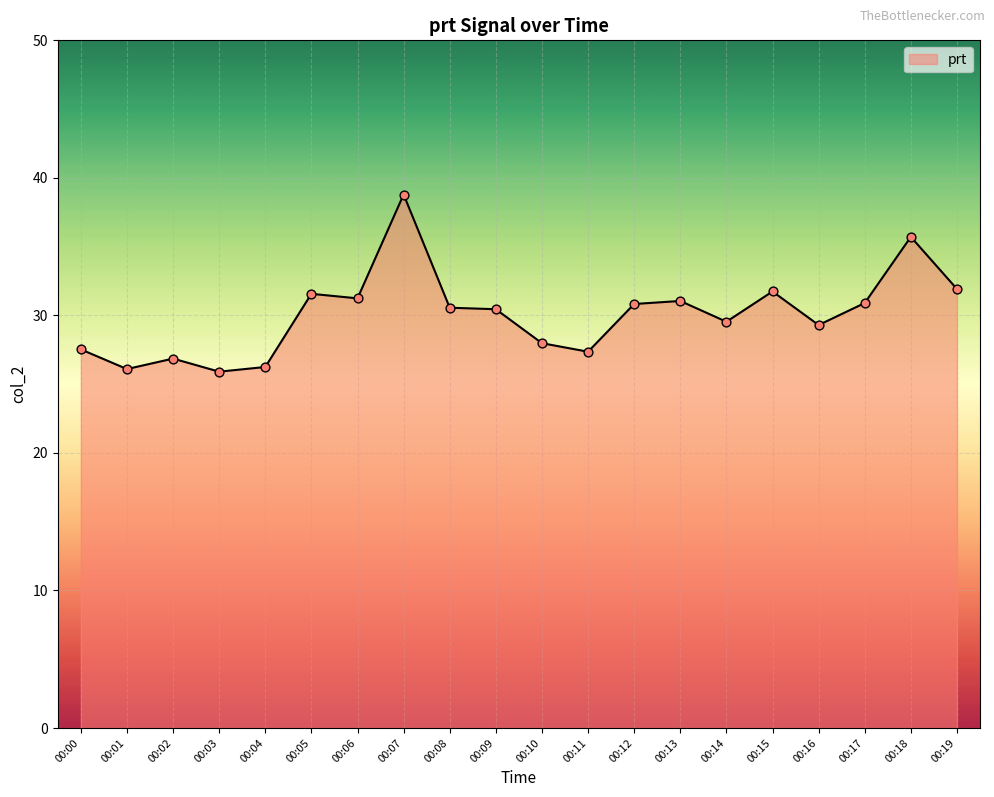

Between 00:03 and 00:18, which is larger?

00:18